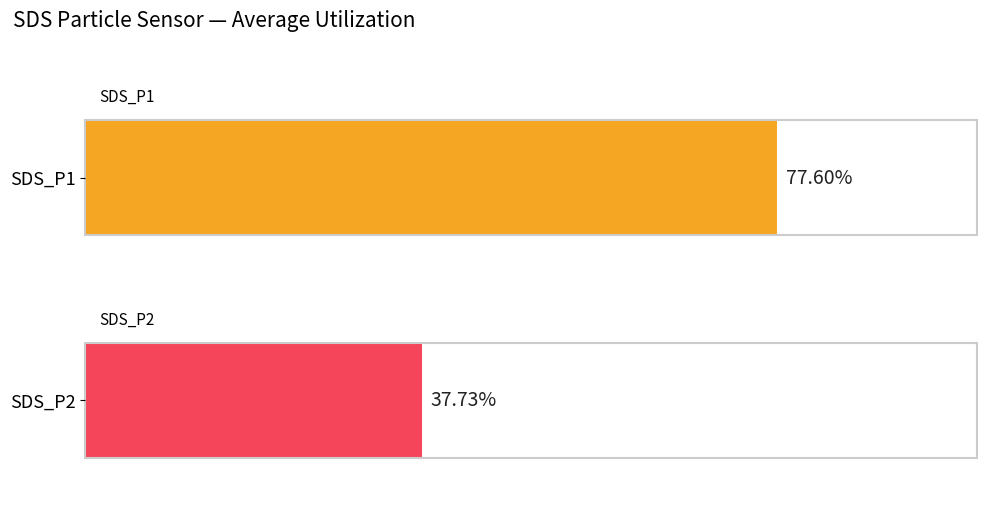

Is it true that SDS_P2 equals 194.5 at 00:17?

False